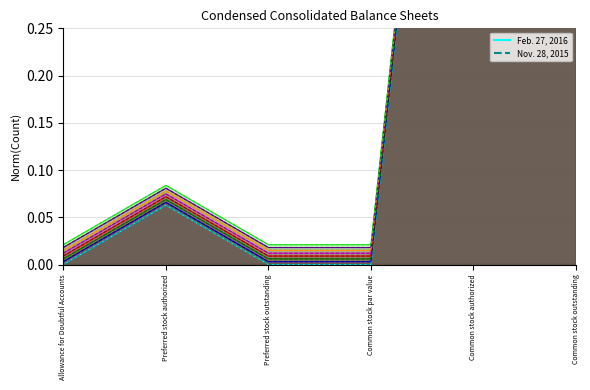

Reading left to right, extract all data points from this chart.

Feb. 27, 2016: 0.0	0.1	0.0	0.0	1.0	0.3
Nov. 28, 2015: 0.0	0.1	0.0	0.0	1.0	0.3